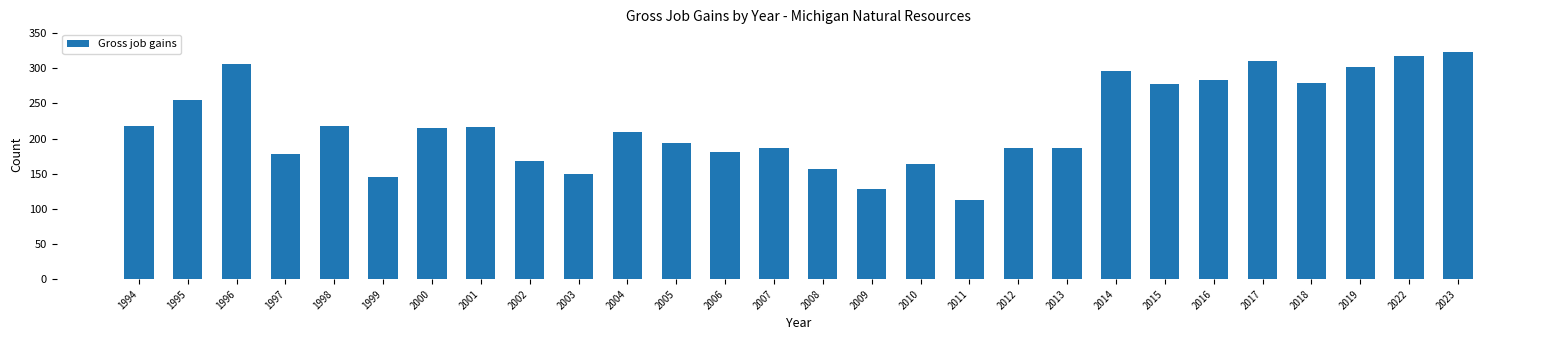

Is it true that the value at 2004 is 96?

False